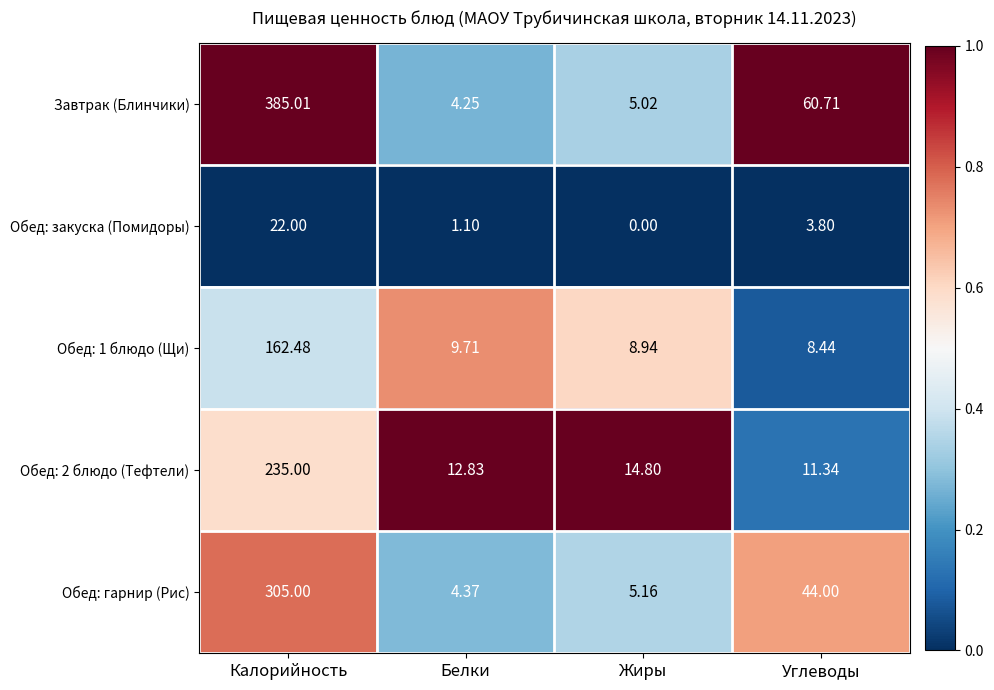

At how many categories does at least one series exceed 0?

4